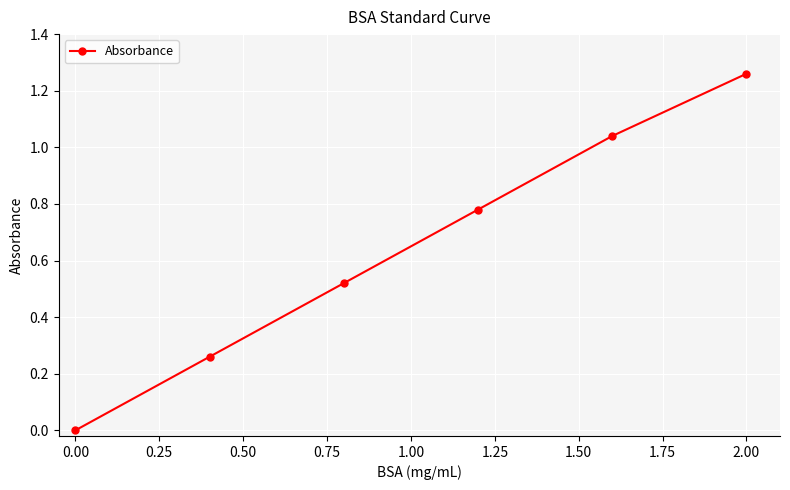

What is the average value?

0.6